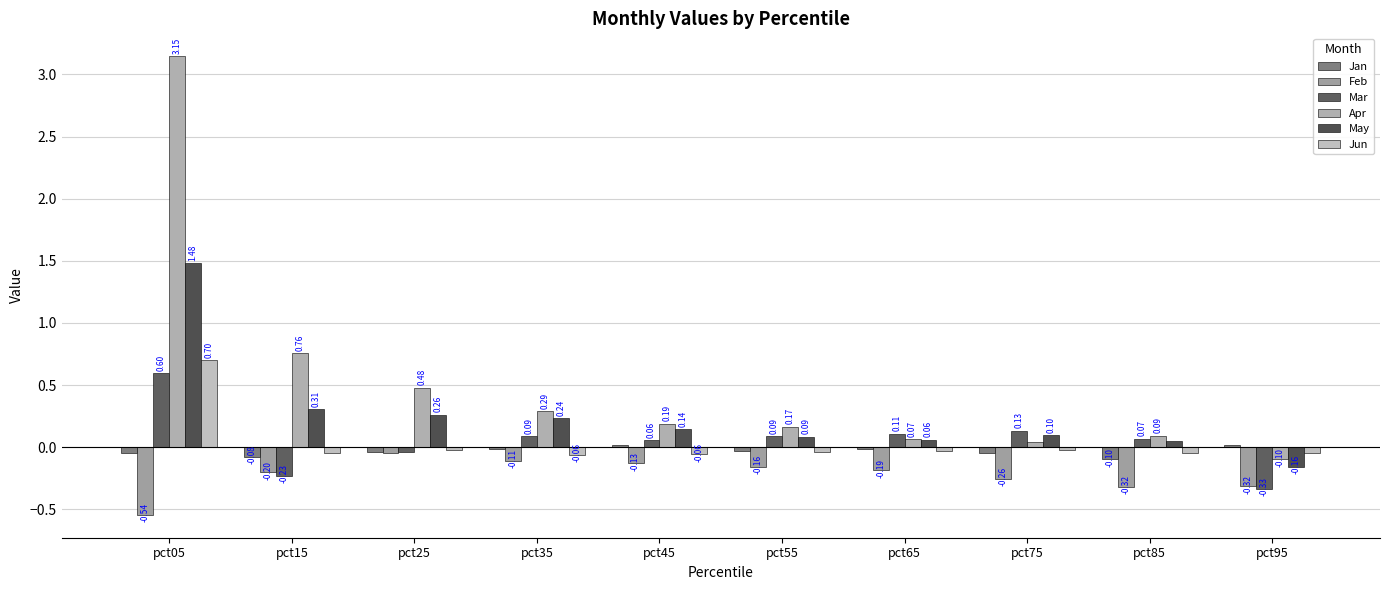

Reading left to right, transcribe all the data shown in this chart.

Jan: -0.0	-0.1	-0.0	-0.0	0.0	-0.0	-0.0	-0.0	-0.1	0.0
Feb: -0.5	-0.2	-0.0	-0.1	-0.1	-0.2	-0.2	-0.3	-0.3	-0.3
Mar: 0.6	-0.2	-0.0	0.1	0.1	0.1	0.1	0.1	0.1	-0.3
Apr: 3.1	0.8	0.5	0.3	0.2	0.2	0.1	0.0	0.1	-0.1
May: 1.5	0.3	0.3	0.2	0.1	0.1	0.1	0.1	0.0	-0.2
Jun: 0.7	-0.0	-0.0	-0.1	-0.1	-0.0	-0.0	-0.0	-0.0	-0.0